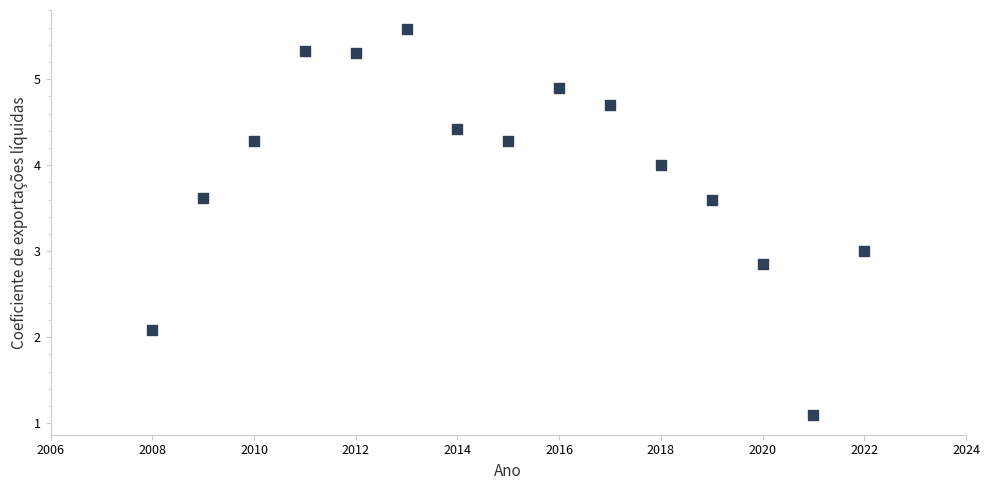

What is the range of Y values (max minus min)?

4.5